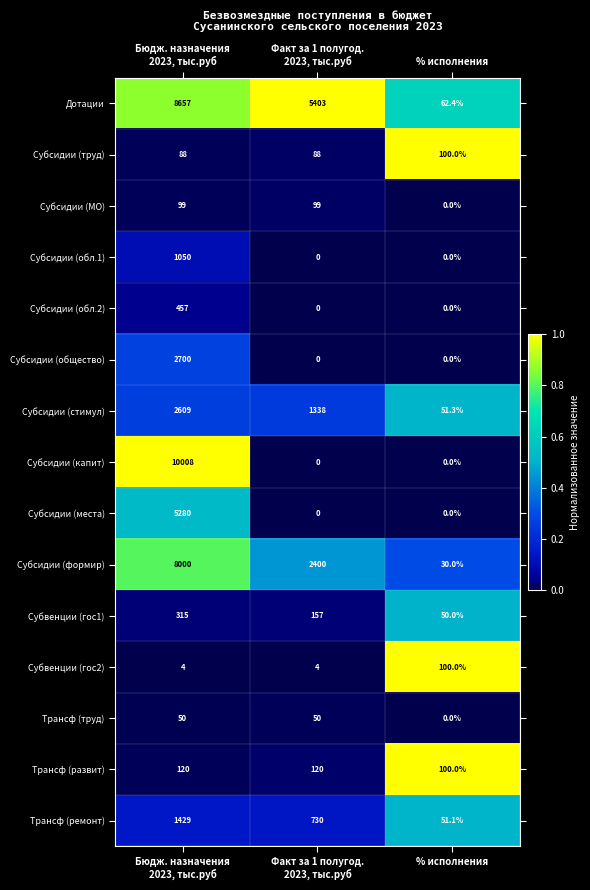

The value of Субсидии (места) at % исполнения is 0.0. True or false?

True